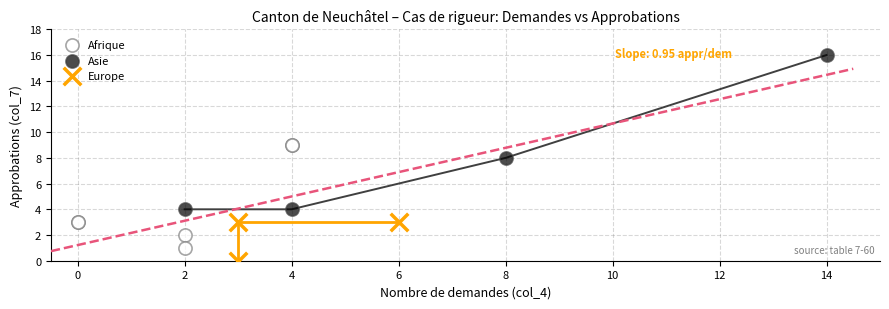

What are all the series names shown in the legend?

Afrique, Asie, Europe